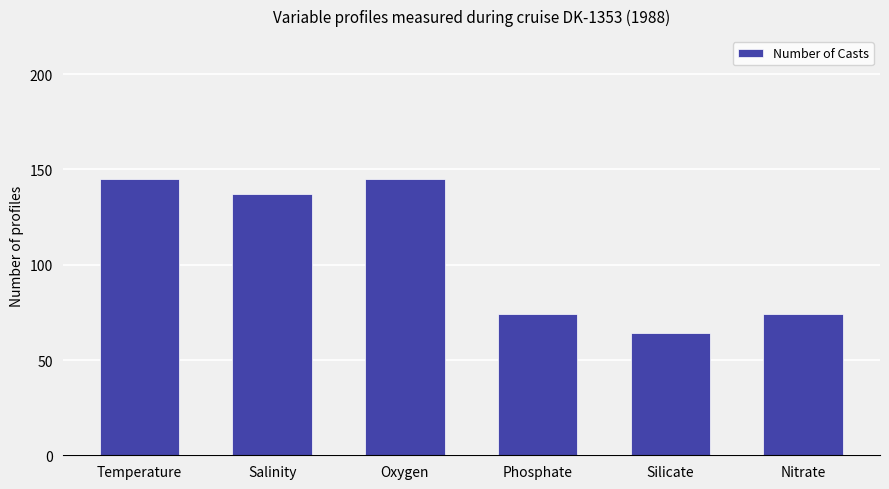

Which label corresponds to the smallest value in the chart?

Silicate